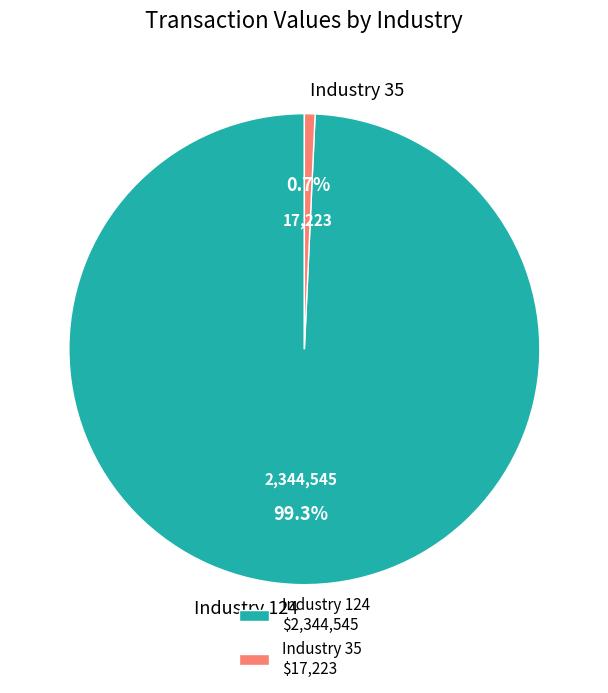

What is the total percentage of Industry 124 and Industry 35?

100.0%